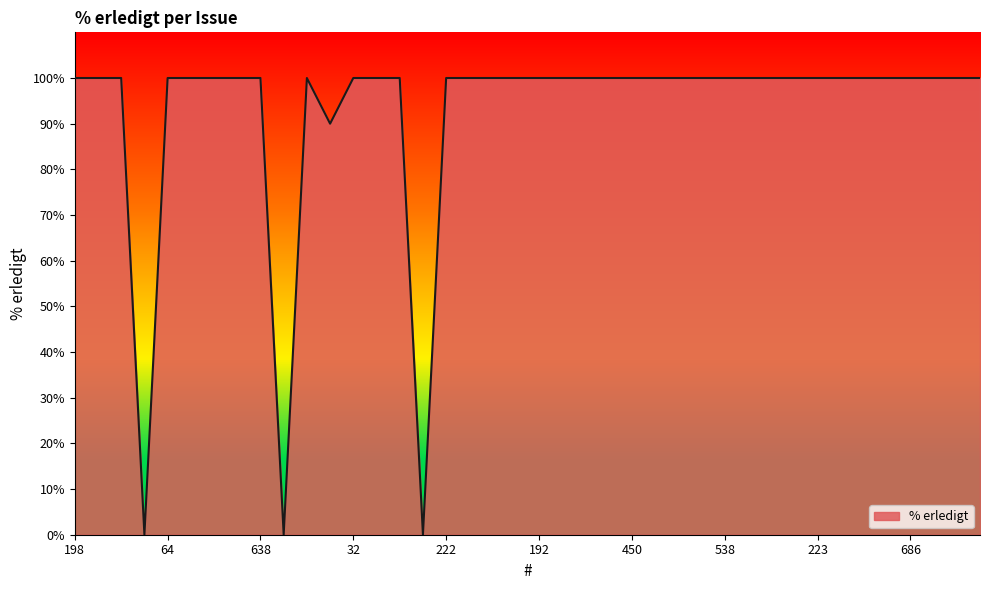

What is the maximum value shown in the chart?

100